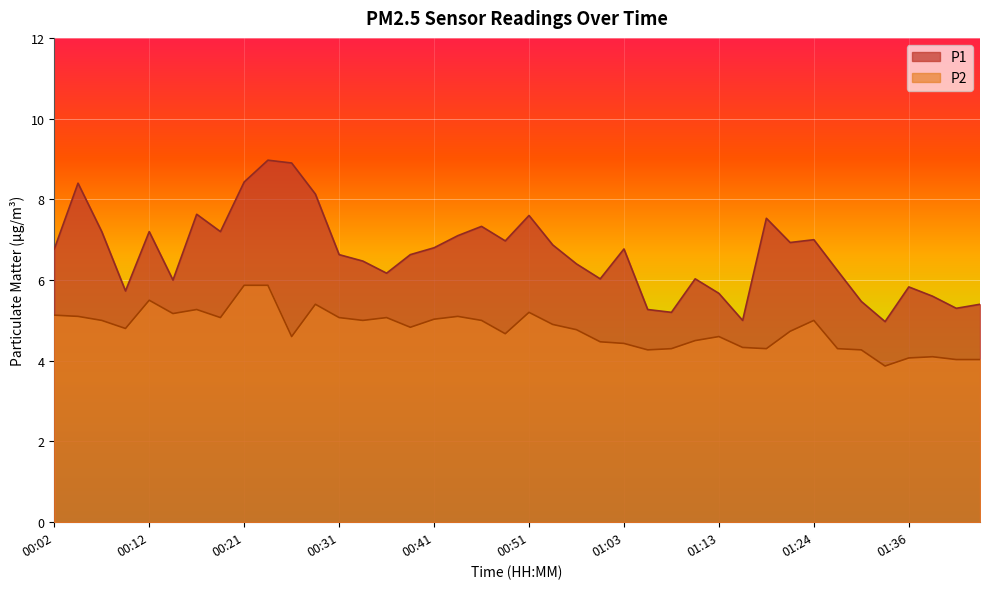

True or false: P2 has a value of 4.0 at 01:43.

True